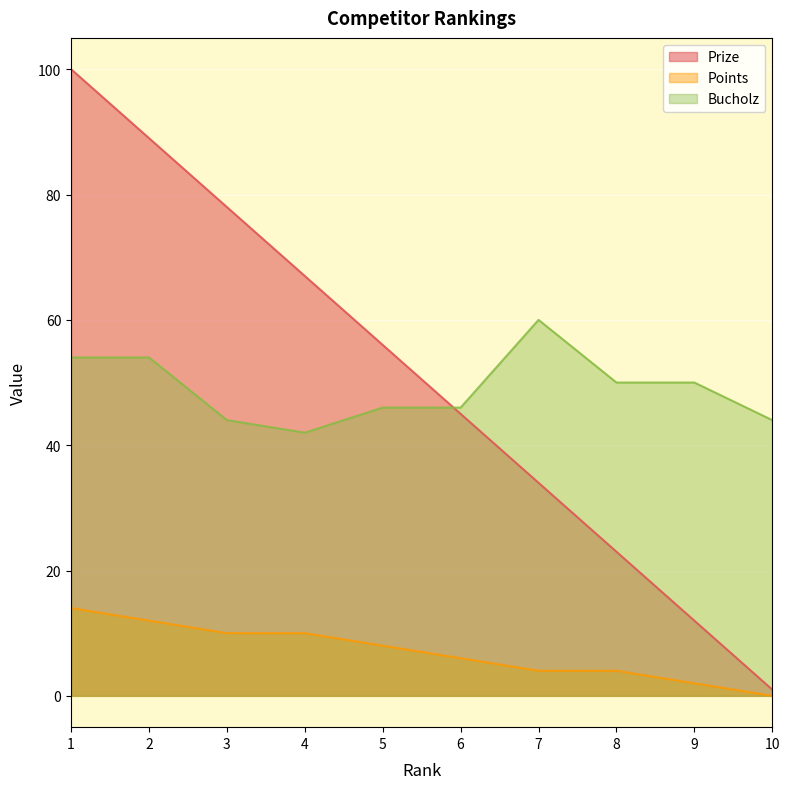

At which label does Prize first exceed 56?

1